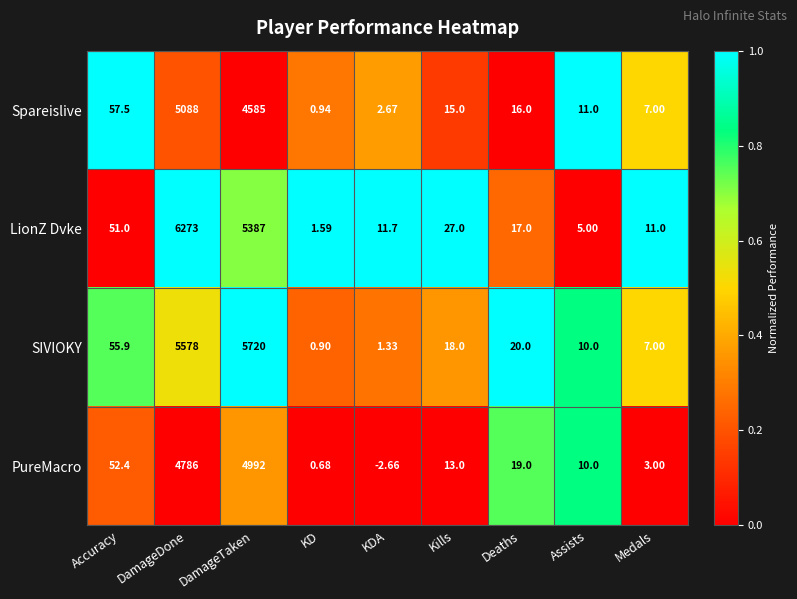

How many data points in PureMacro are less than 13?

4